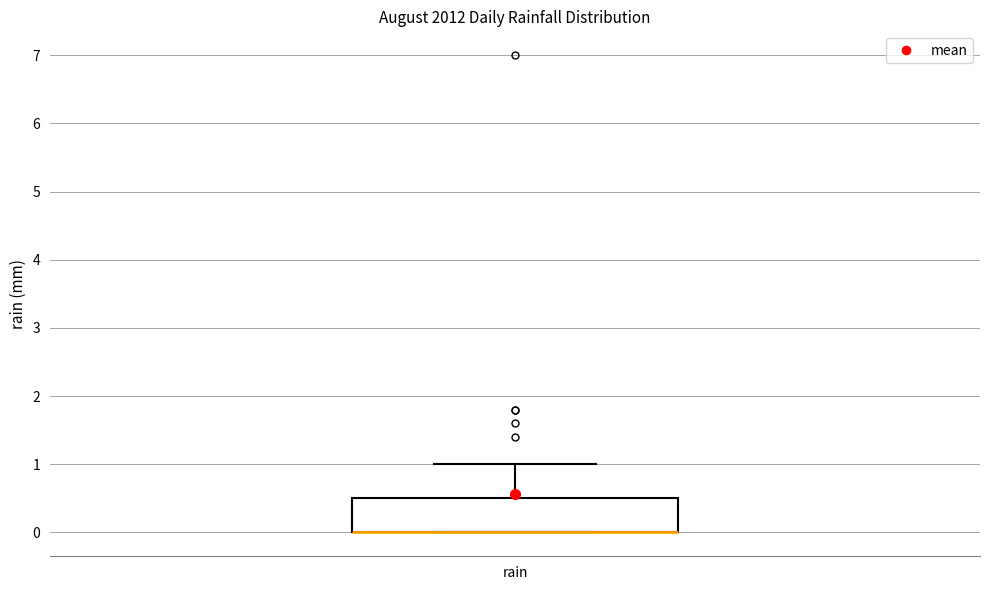

Transcribe this box plot: give where the median line is, the range the box spans, and where the two whiskers end, as read against the y-axis. The values are not printed on the chart, so give them approximately, as read against the axis.

median 0.0 (drawn on the box's lower edge), box 0.0 to 0.5, whiskers 0.0 to 1.0